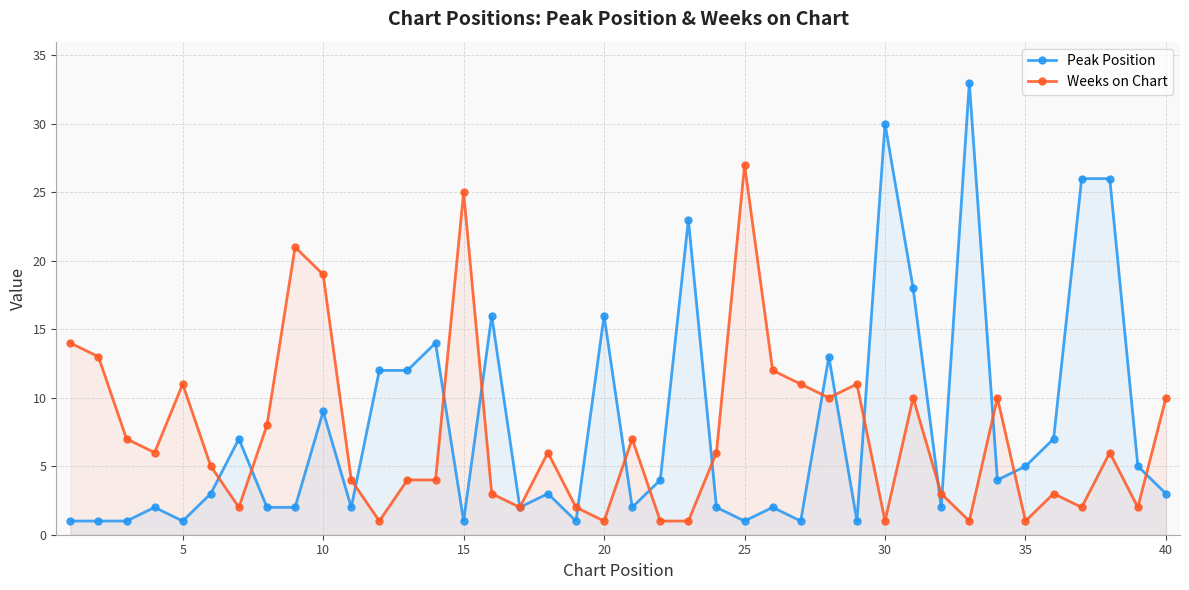

List the series in order of their peak value, lowest first.

Weeks on Chart, Peak Position